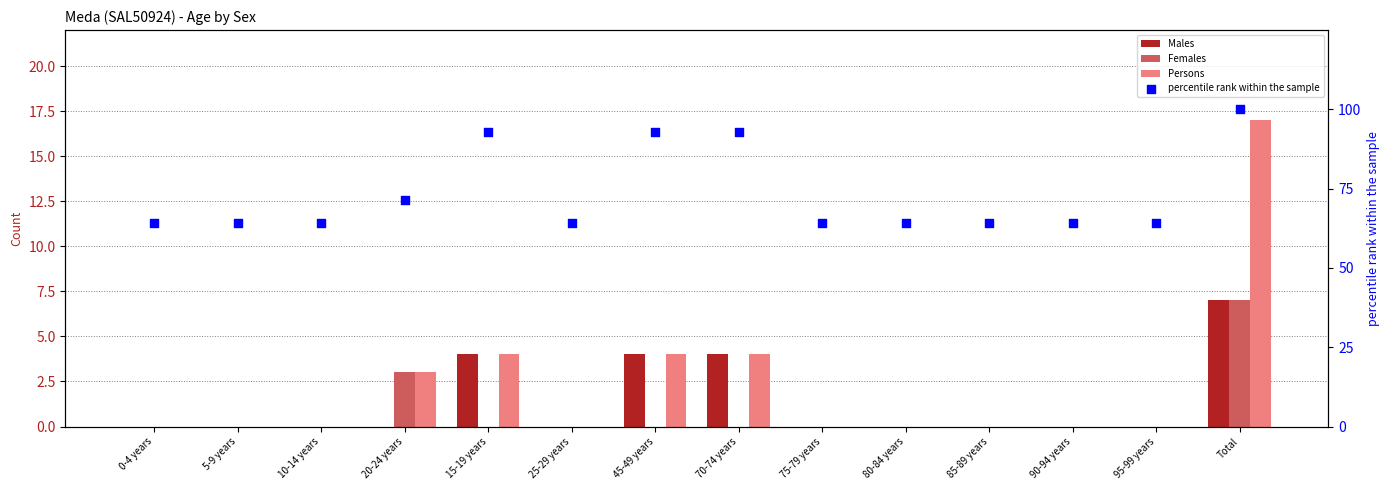

Which series has the largest total across all categories?

percentile rank within the sample